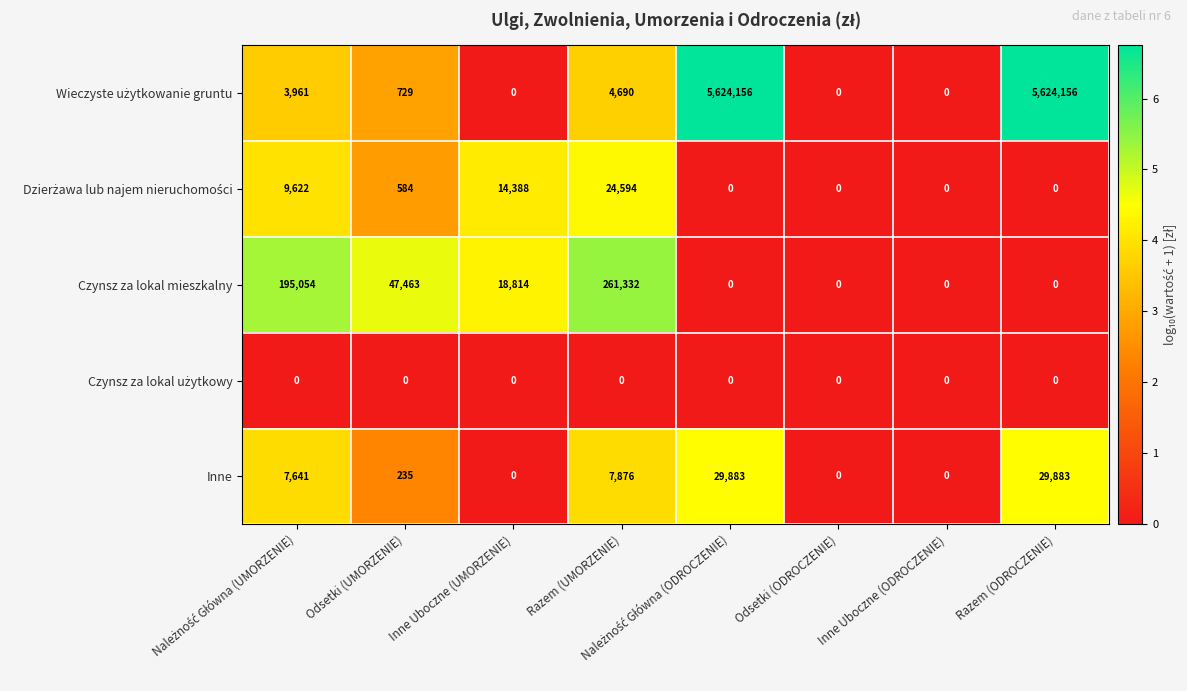

True or false: Czynsz za lokal mieszkalny has a value of 0 at Razem (ODROCZENIE).

True